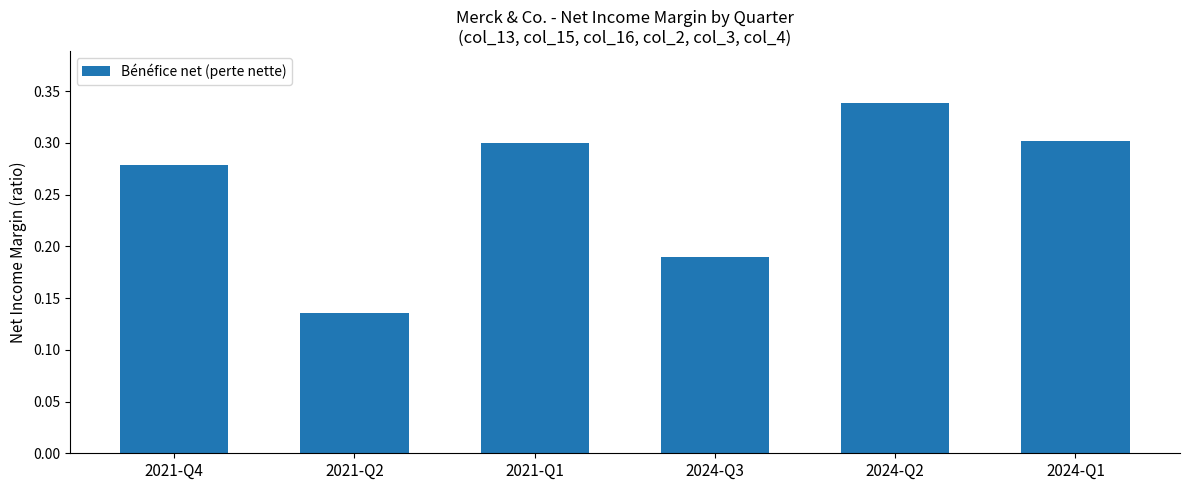

At which category does the chart reach its minimum across all series?

2021-Q2